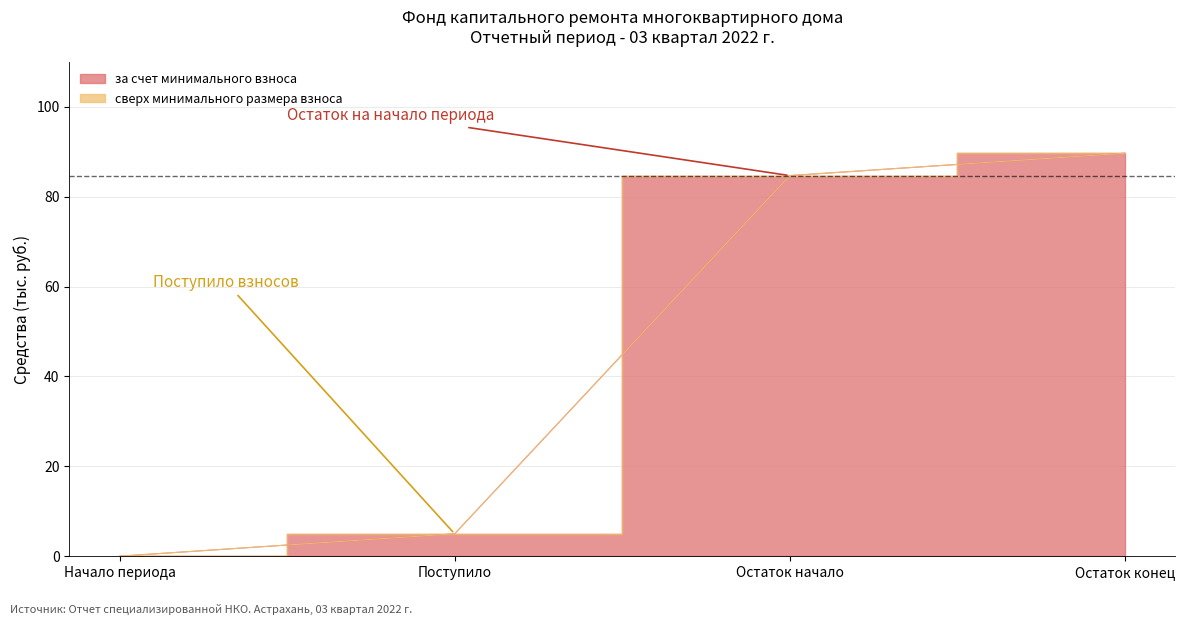

What is the label of the 4th point from the right?

Начало периода